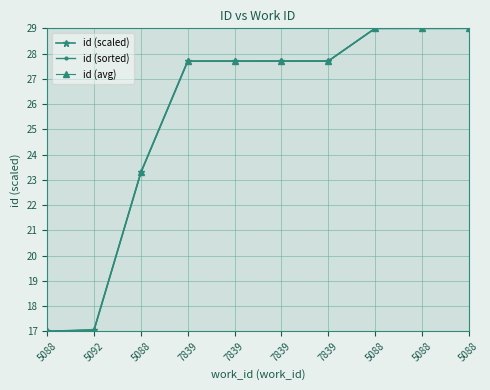

What is the sum of all id (sorted) values?

255.1